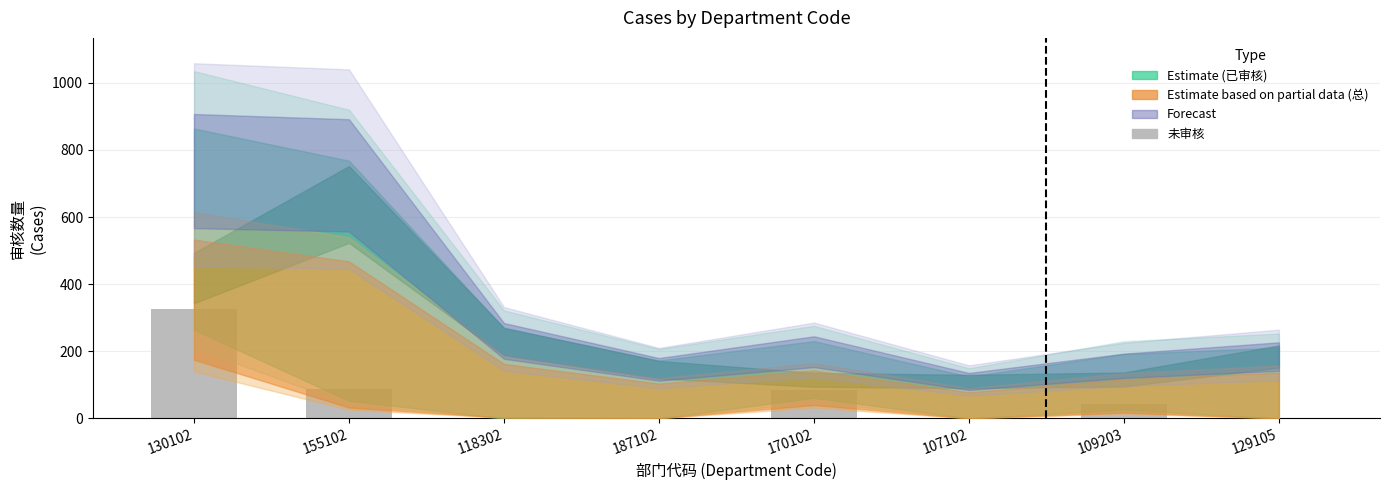

True or false: the data shows 89 at 155102.

True